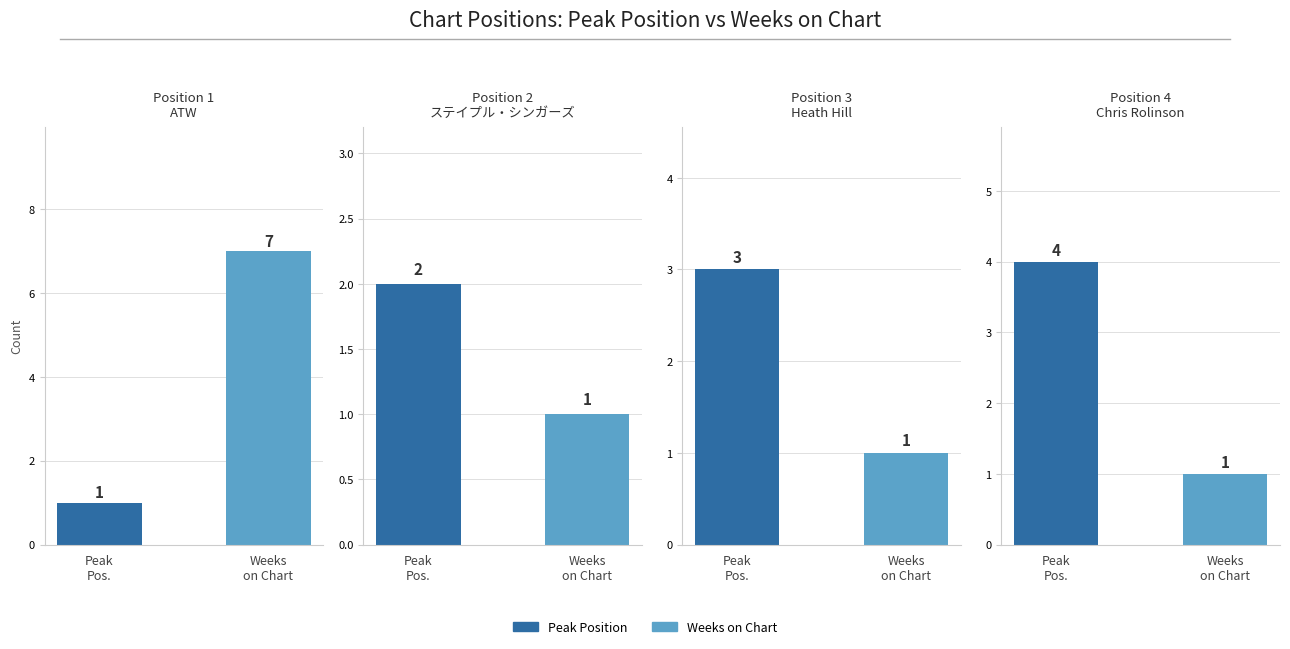

How many values in the Peak Position series are below 3?

2